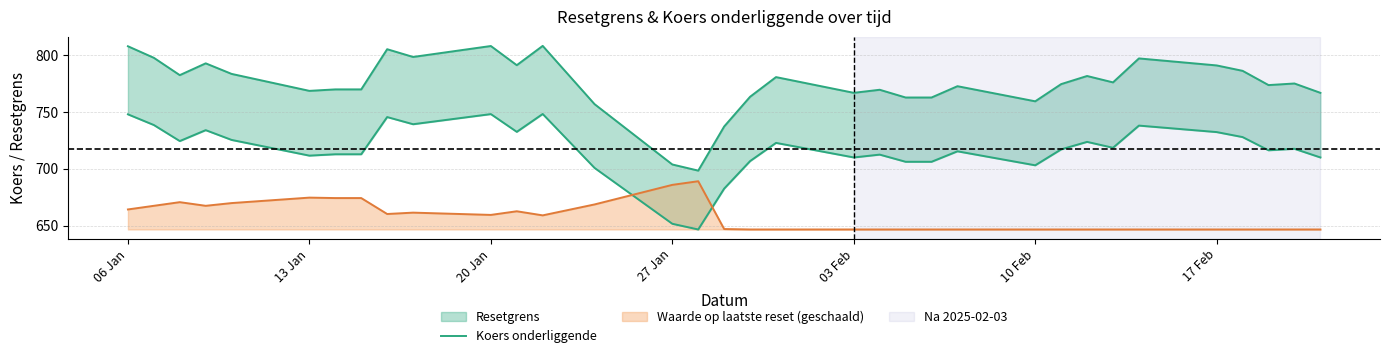

What is the minimum value for Waarde op laatste reset (geschaald)?

646.6